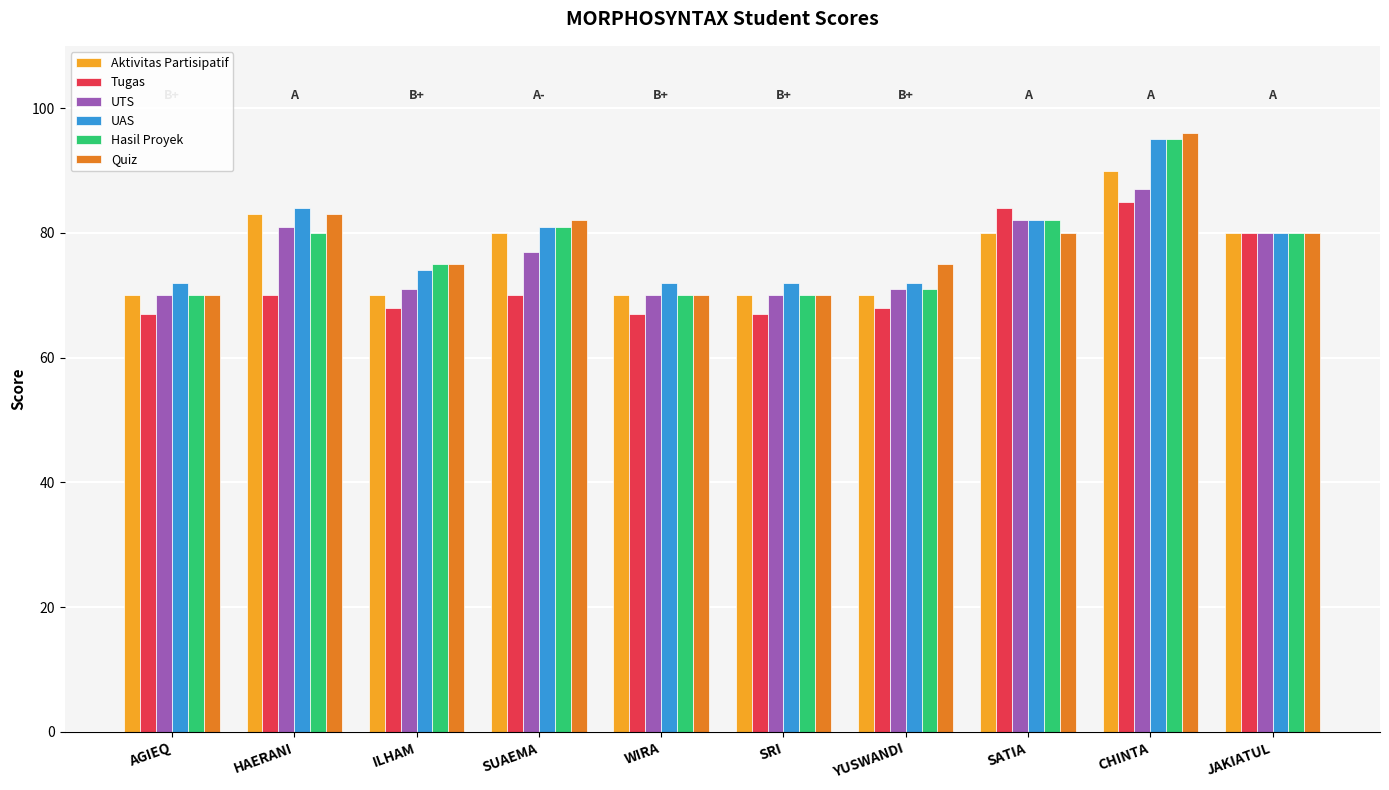

What are all the series names shown in the legend?

Aktivitas Partisipatif, Tugas, UTS, UAS, Hasil Proyek, Quiz